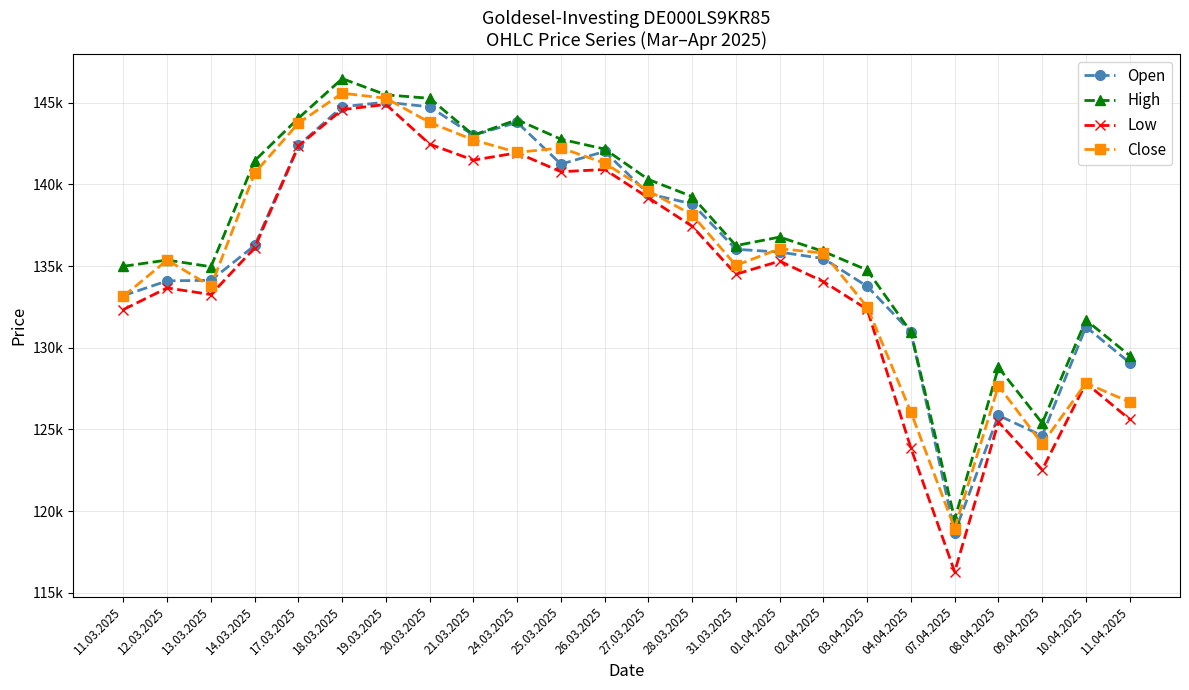

The value of High at 11.04.2025 is 84819. True or false?

False